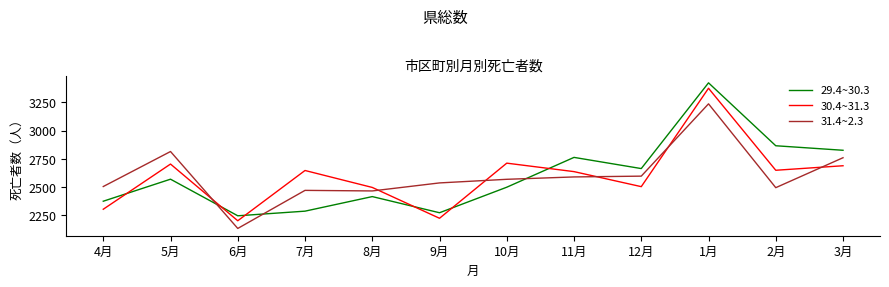

How many intersections are there between 30.4~31.3 and 29.4~30.3?

6